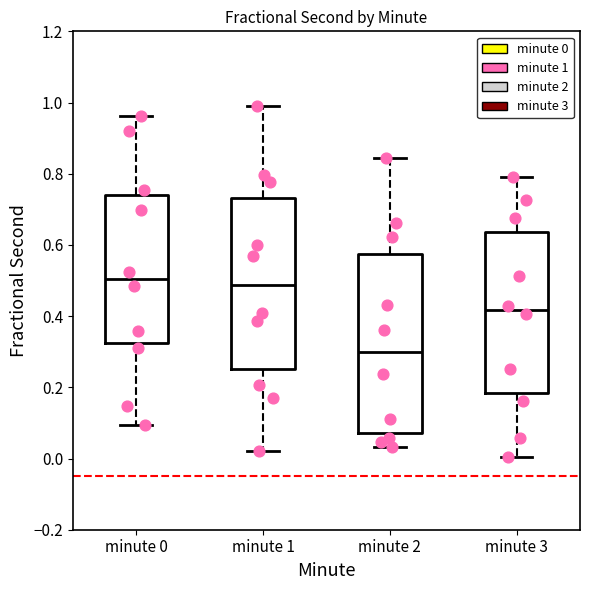

Where is the lower edge of the box for minute 0 on the y-axis? The values are not printed on the chart, so give them approximately, as read against the axis.

0.32